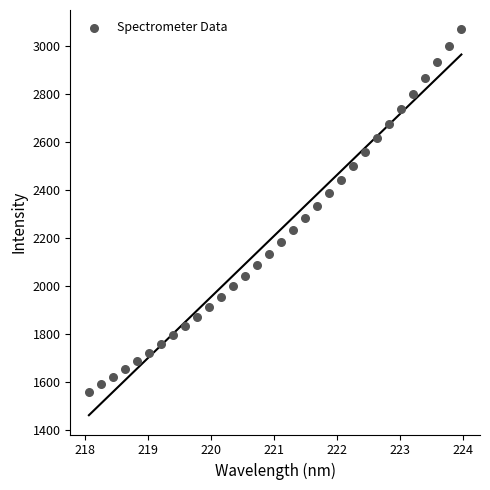

What is the range of Y values (max minus min)?

1510.7